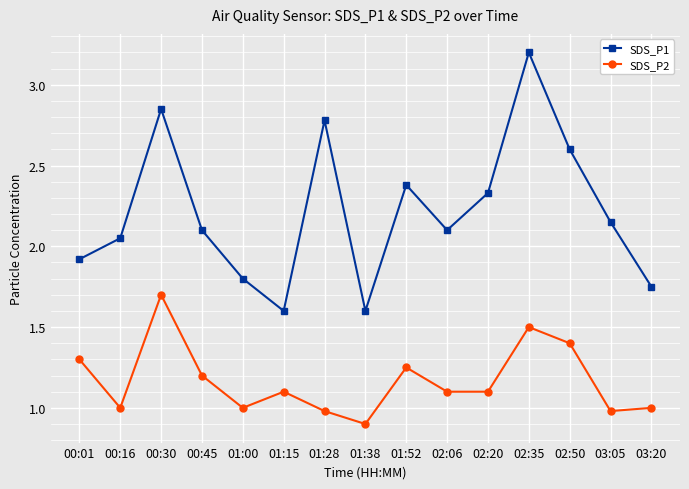

Between 00:30 and 01:52, which series saw the biggest shift?

SDS_P1